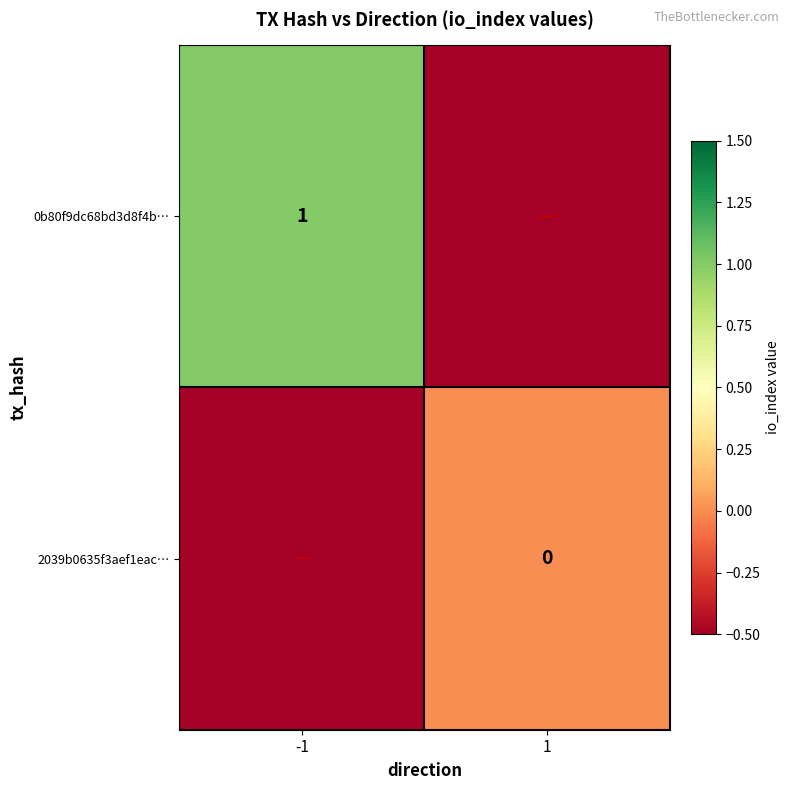

Where is 2039b0635f3aef1eac… nearest to the value 0?

1